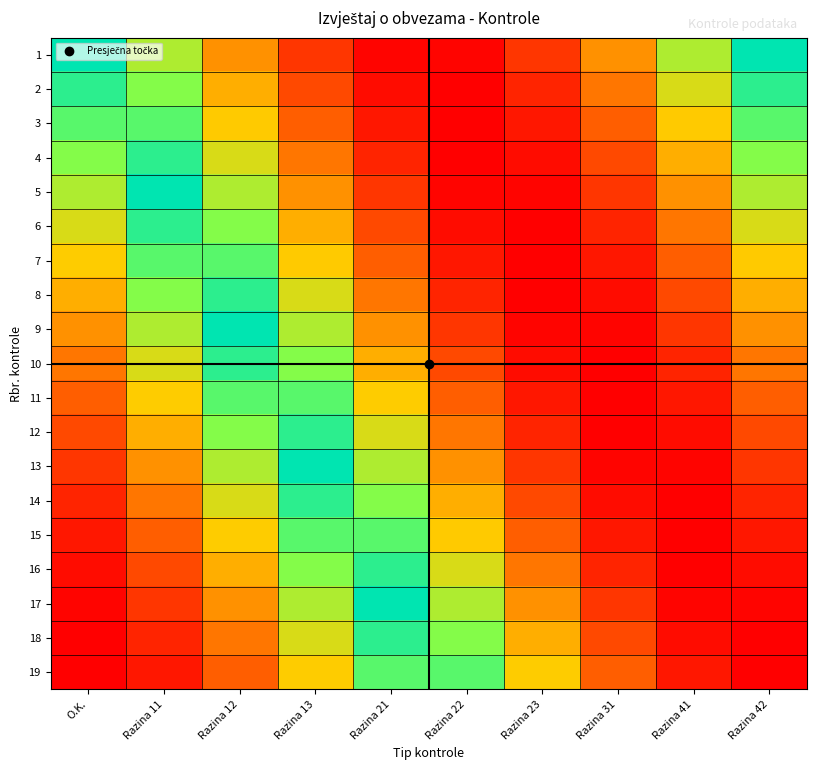

Reading left to right, list all the values displayed in this chart.

1: O.K.=0.5	Razina 11=0.7	Razina 12=0.8	Razina 13=0.9	Razina 21=1.0	Razina 22=1.0	Razina 23=0.9	Razina 31=0.8	Razina 41=0.7	Razina 42=0.5
2: O.K.=0.5	Razina 11=0.6	Razina 12=0.8	Razina 13=0.9	Razina 21=1.0	Razina 22=1.0	Razina 23=1.0	Razina 31=0.9	Razina 41=0.7	Razina 42=0.5
3: O.K.=0.4	Razina 11=0.6	Razina 12=0.8	Razina 13=0.9	Razina 21=1.0	Razina 22=1.0	Razina 23=1.0	Razina 31=0.9	Razina 41=0.8	Razina 42=0.6
4: O.K.=0.4	Razina 11=0.5	Razina 12=0.7	Razina 13=0.9	Razina 21=1.0	Razina 22=1.0	Razina 23=1.0	Razina 31=0.9	Razina 41=0.8	Razina 42=0.6
5: O.K.=0.3	Razina 11=0.5	Razina 12=0.7	Razina 13=0.8	Razina 21=0.9	Razina 22=1.0	Razina 23=1.0	Razina 31=0.9	Razina 41=0.8	Razina 42=0.7
6: O.K.=0.3	Razina 11=0.5	Razina 12=0.6	Razina 13=0.8	Razina 21=0.9	Razina 22=1.0	Razina 23=1.0	Razina 31=1.0	Razina 41=0.9	Razina 42=0.7
7: O.K.=0.2	Razina 11=0.4	Razina 12=0.6	Razina 13=0.8	Razina 21=0.9	Razina 22=1.0	Razina 23=1.0	Razina 31=1.0	Razina 41=0.9	Razina 42=0.8
8: O.K.=0.2	Razina 11=0.4	Razina 12=0.5	Razina 13=0.7	Razina 21=0.9	Razina 22=1.0	Razina 23=1.0	Razina 31=1.0	Razina 41=0.9	Razina 42=0.8
9: O.K.=0.2	Razina 11=0.3	Razina 12=0.5	Razina 13=0.7	Razina 21=0.8	Razina 22=0.9	Razina 23=1.0	Razina 31=1.0	Razina 41=0.9	Razina 42=0.8
10: O.K.=0.1	Razina 11=0.3	Razina 12=0.5	Razina 13=0.6	Razina 21=0.8	Razina 22=0.9	Razina 23=1.0	Razina 31=1.0	Razina 41=1.0	Razina 42=0.9
11: O.K.=0.1	Razina 11=0.2	Razina 12=0.4	Razina 13=0.6	Razina 21=0.7	Razina 22=0.9	Razina 23=1.0	Razina 31=1.0	Razina 41=1.0	Razina 42=0.9
12: O.K.=0.1	Razina 11=0.2	Razina 12=0.4	Razina 13=0.5	Razina 21=0.7	Razina 22=0.9	Razina 23=1.0	Razina 31=1.0	Razina 41=1.0	Razina 42=0.9
13: O.K.=0.1	Razina 11=0.2	Razina 12=0.3	Razina 13=0.5	Razina 21=0.7	Razina 22=0.8	Razina 23=0.9	Razina 31=1.0	Razina 41=1.0	Razina 42=0.9
14: O.K.=0.0	Razina 11=0.1	Razina 12=0.3	Razina 13=0.5	Razina 21=0.6	Razina 22=0.8	Razina 23=0.9	Razina 31=1.0	Razina 41=1.0	Razina 42=1.0
15: O.K.=0.0	Razina 11=0.1	Razina 12=0.2	Razina 13=0.4	Razina 21=0.6	Razina 22=0.8	Razina 23=0.9	Razina 31=1.0	Razina 41=1.0	Razina 42=1.0
16: O.K.=0.0	Razina 11=0.1	Razina 12=0.2	Razina 13=0.4	Razina 21=0.5	Razina 22=0.7	Razina 23=0.9	Razina 31=1.0	Razina 41=1.0	Razina 42=1.0
17: O.K.=0.0	Razina 11=0.1	Razina 12=0.2	Razina 13=0.3	Razina 21=0.5	Razina 22=0.7	Razina 23=0.8	Razina 31=0.9	Razina 41=1.0	Razina 42=1.0
18: O.K.=0.0	Razina 11=0.0	Razina 12=0.1	Razina 13=0.3	Razina 21=0.5	Razina 22=0.6	Razina 23=0.8	Razina 31=0.9	Razina 41=1.0	Razina 42=1.0
19: O.K.=0.0	Razina 11=0.0	Razina 12=0.1	Razina 13=0.2	Razina 21=0.4	Razina 22=0.6	Razina 23=0.7	Razina 31=0.9	Razina 41=1.0	Razina 42=1.0